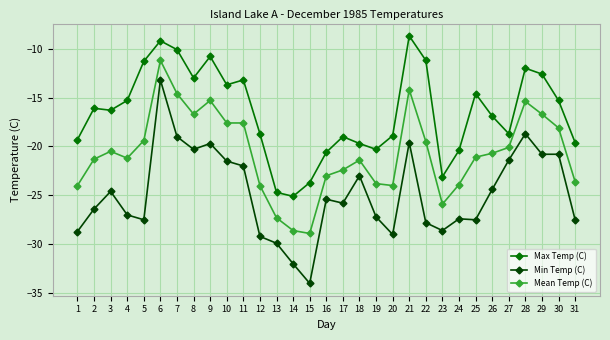

Read the Max Temp (C) value at 15.

-23.7